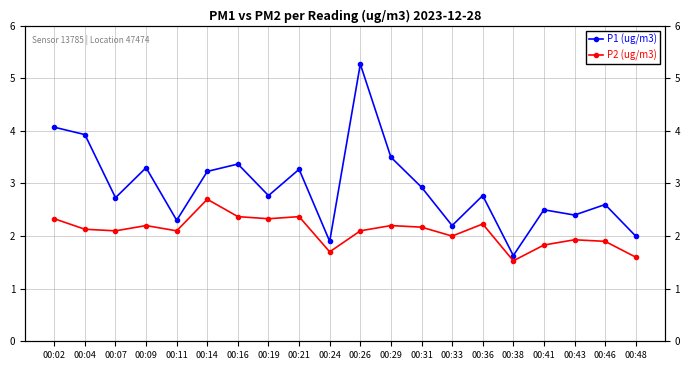

List the labels in order of P1 (ug/m3) value, largest first.

00:26, 00:02, 00:04, 00:29, 00:16, 00:09, 00:21, 00:14, 00:31, 00:19, 00:36, 00:07, 00:46, 00:41, 00:43, 00:11, 00:33, 00:48, 00:24, 00:38